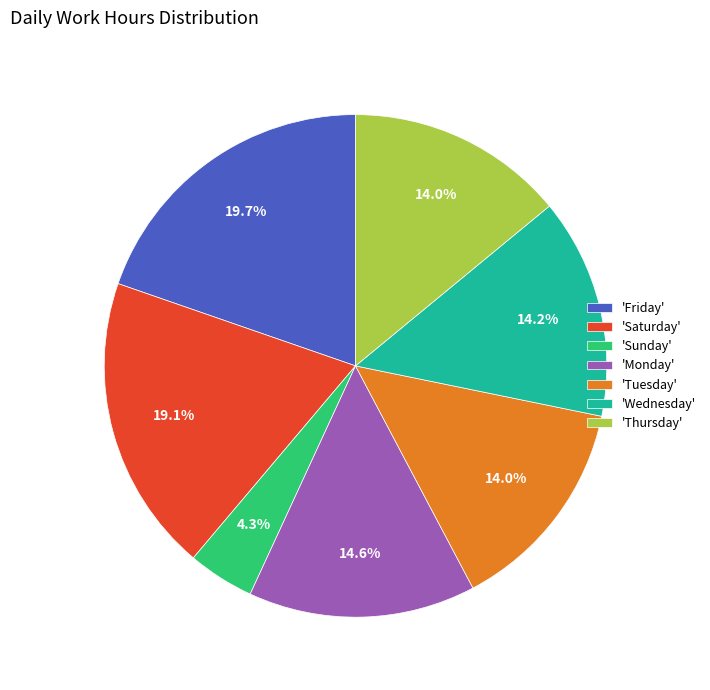

Is there any slice that represents more than half of the pie?

No